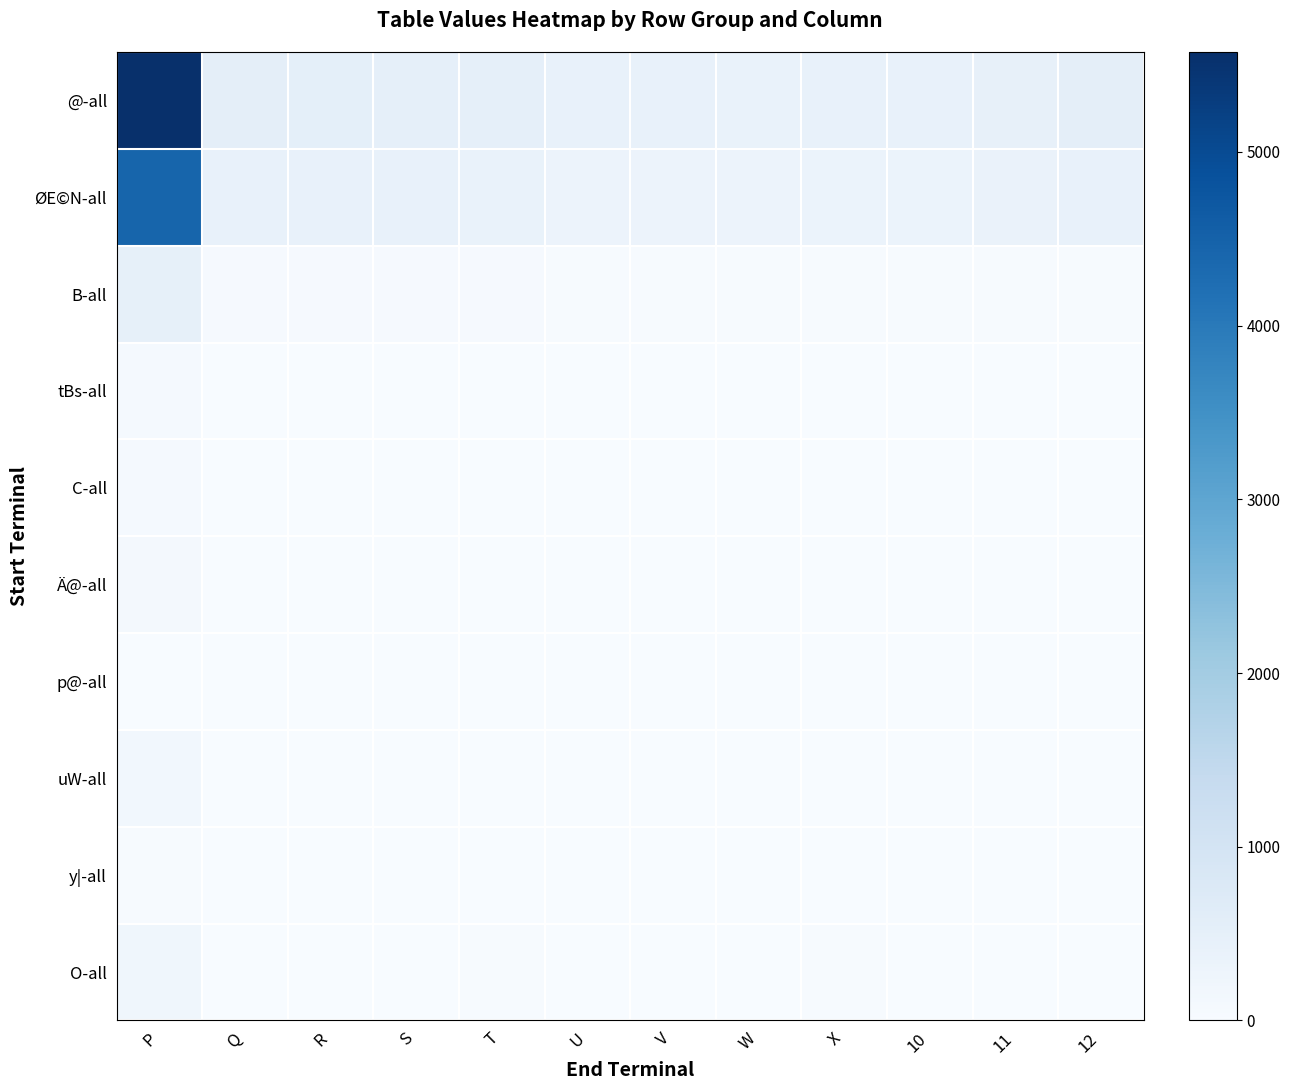

Which has a higher value, 10 or 11?

11